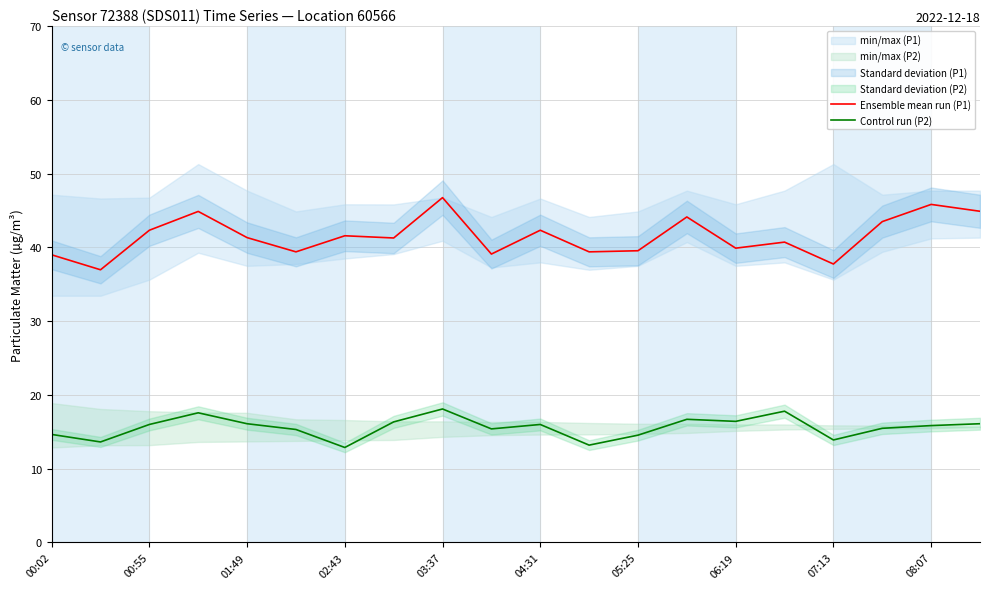

What is the maximum value for Control run (P2)?

18.1